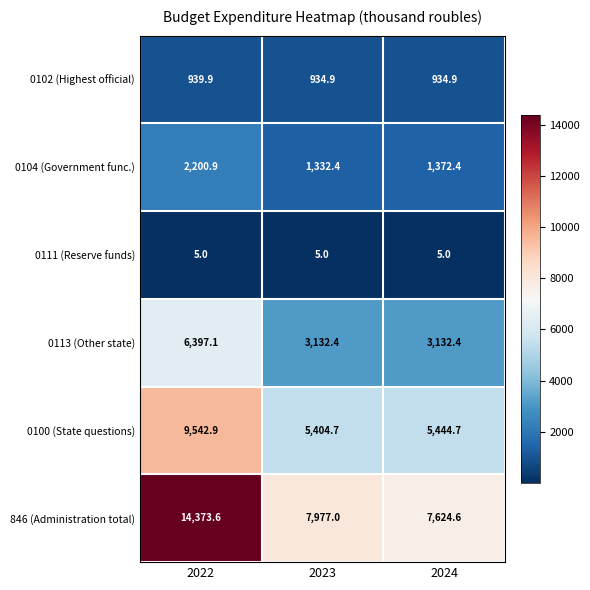

What is the total value across all series at 2022?

33459.4